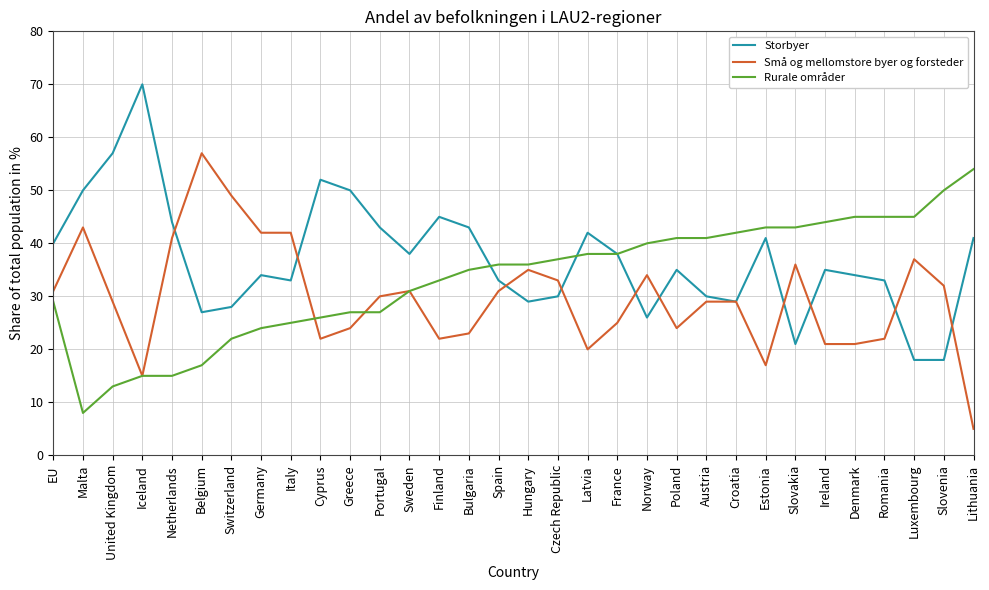

At which label does Små og mellomstore byer og forsteder reach its minimum?

Lithuania